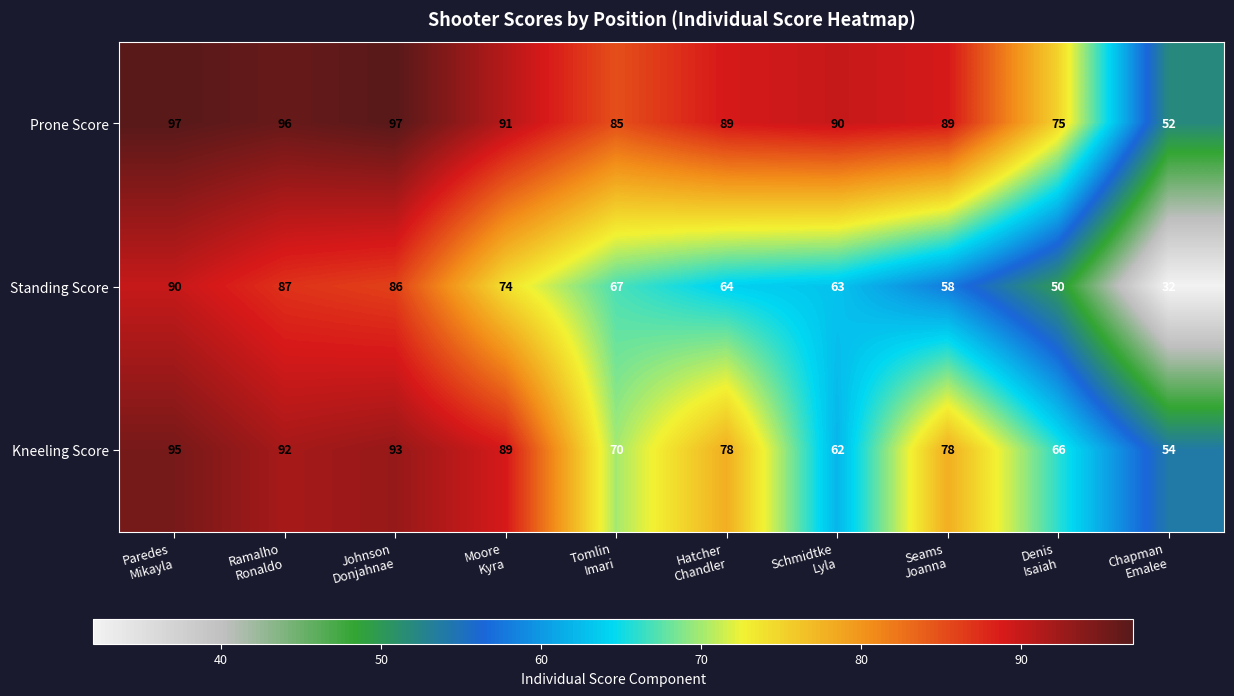

What is the sum of all Kneeling Score values?

777